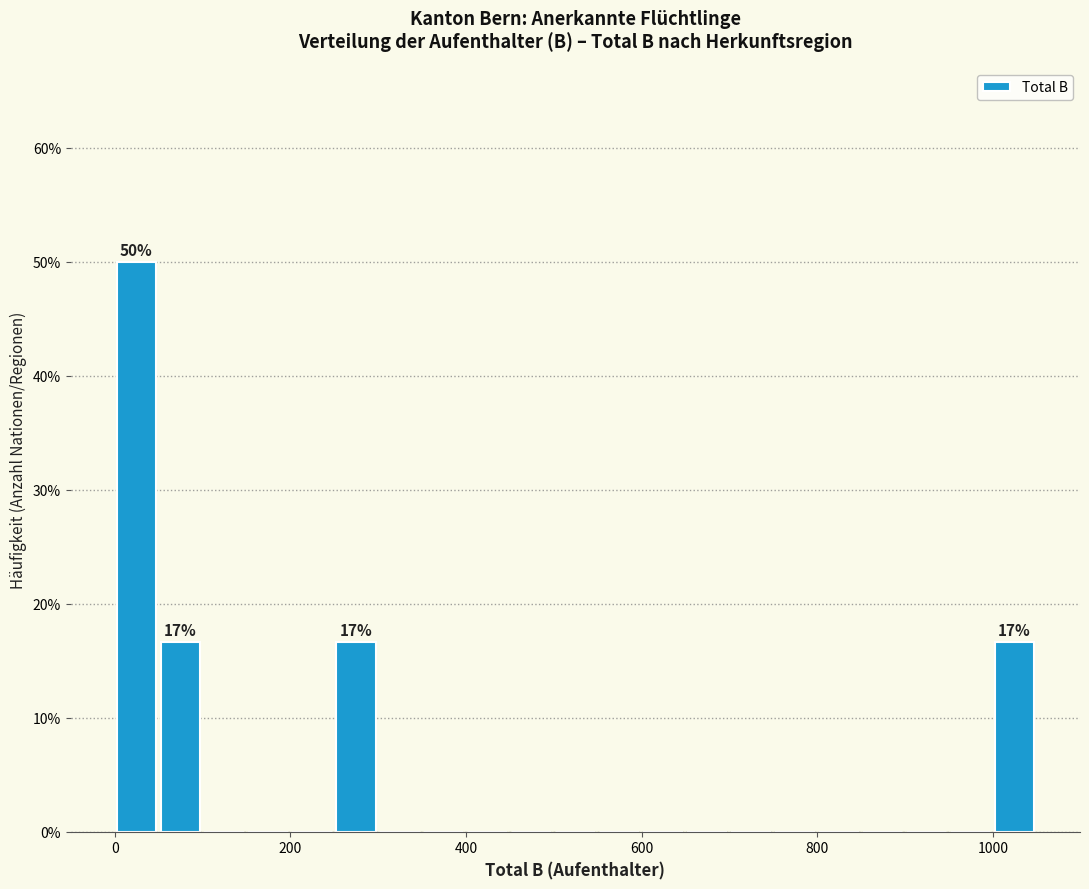

Around what value on the x-axis is the tallest bar? Give the approximate position of its centre, as read against the axis.

20